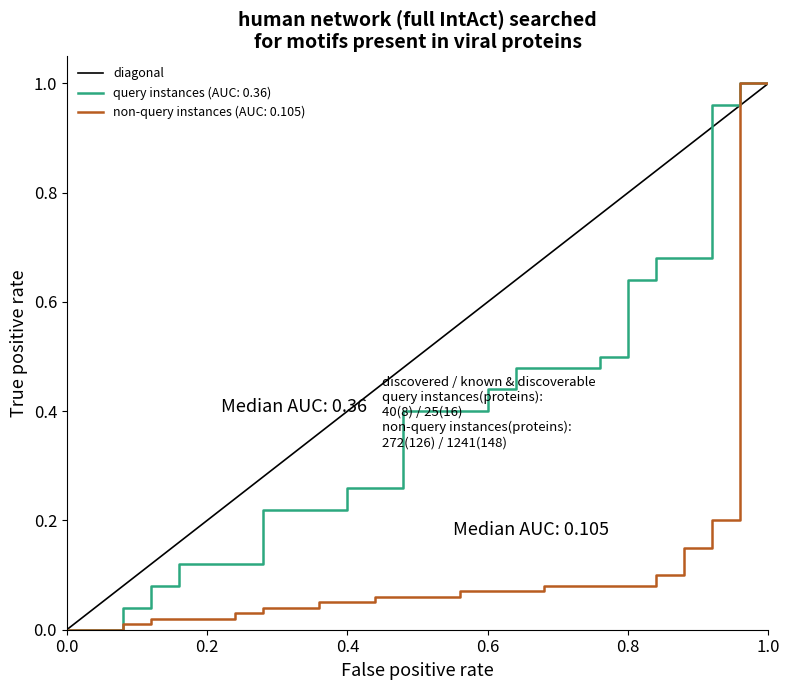

Which series has the largest total across all categories?

diagonal